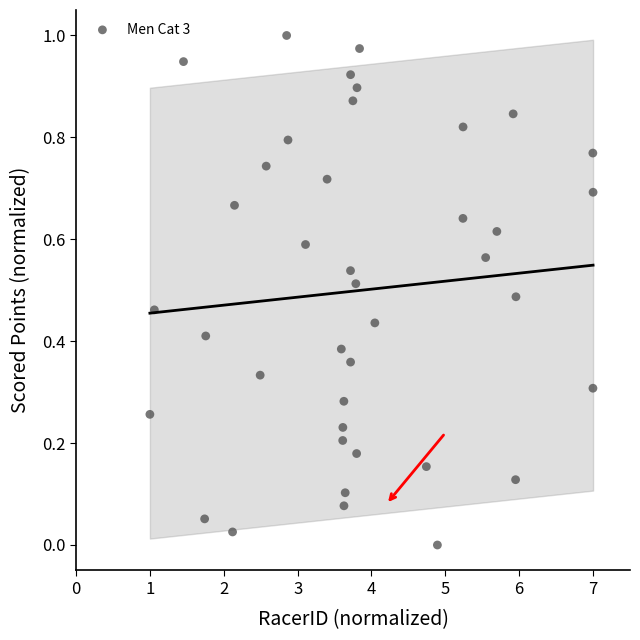

What is the range of X values (max minus min)?

6.0